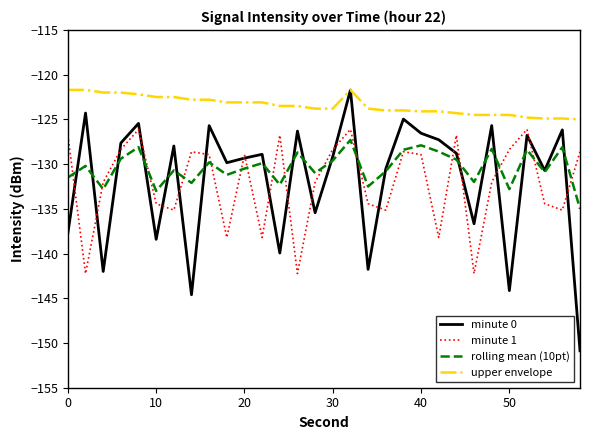

Which series has the widest spread of values?

minute 0